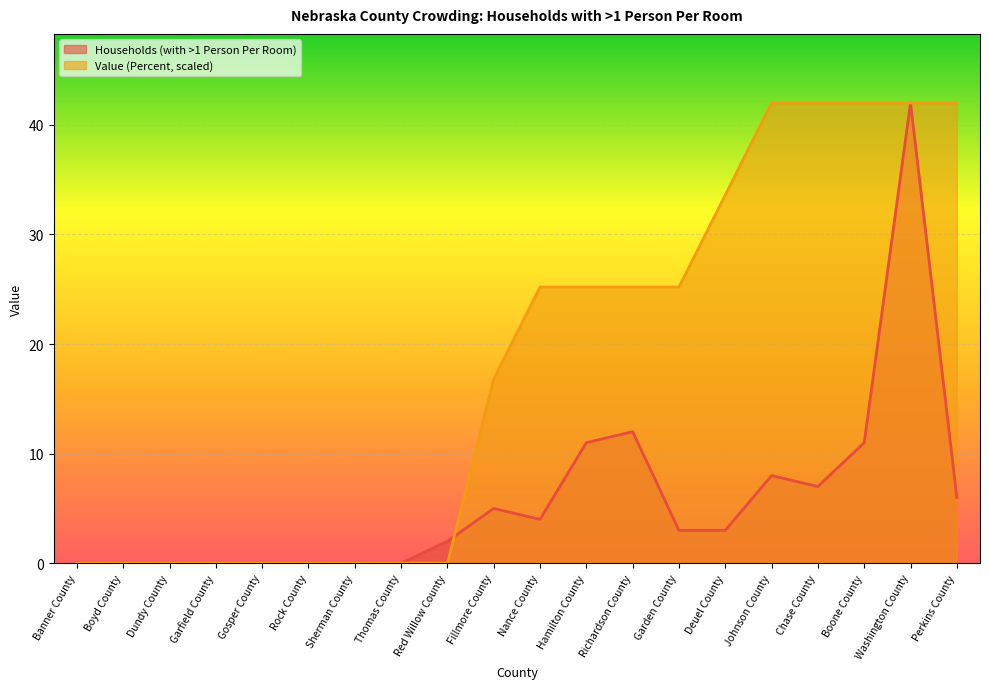

How many lines are shown in the chart?

2